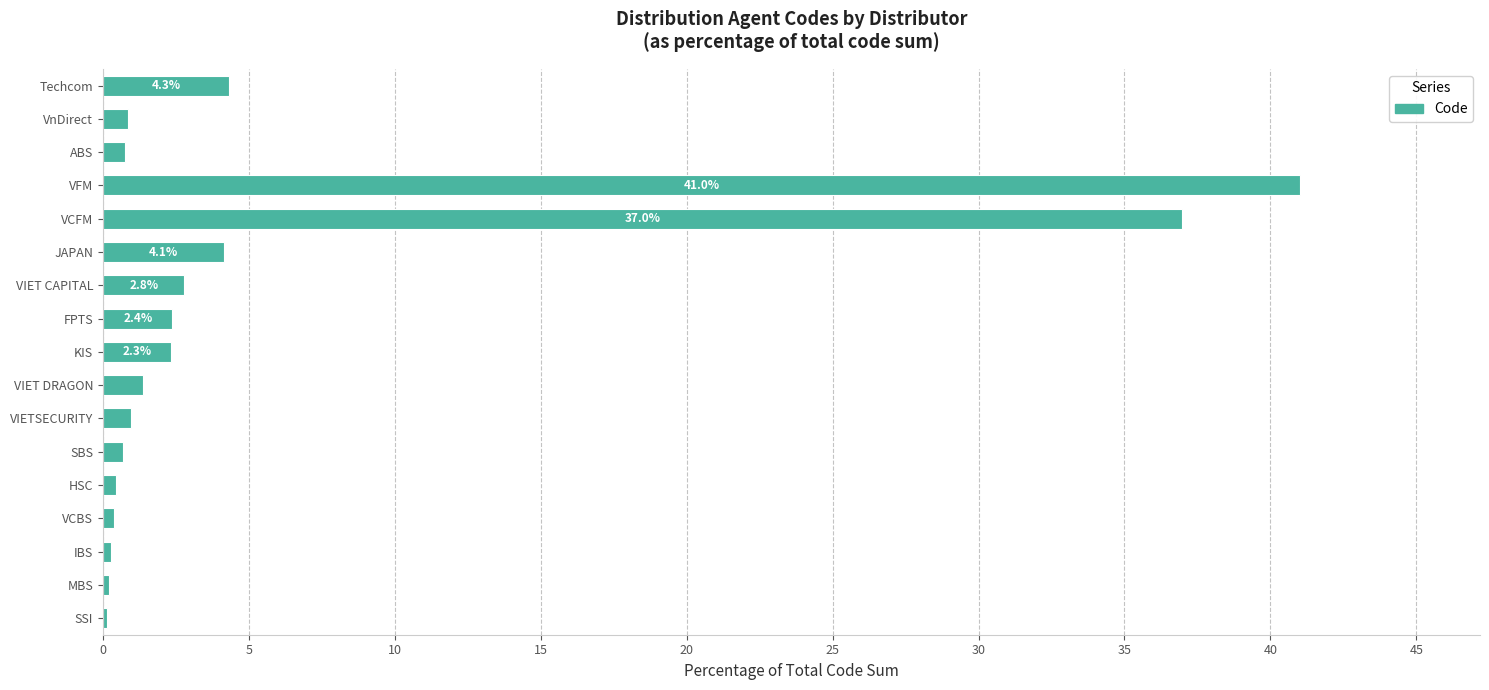

Read the value at VCFM.

37.0